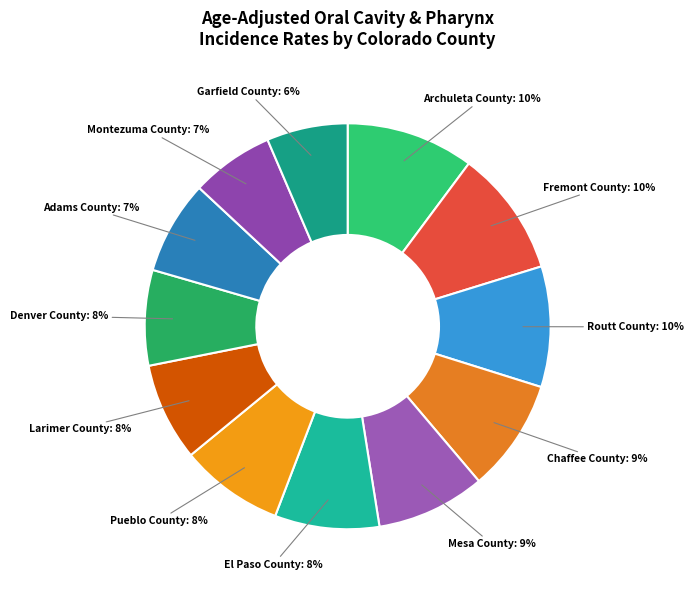

How many slices are in this pie chart?

12